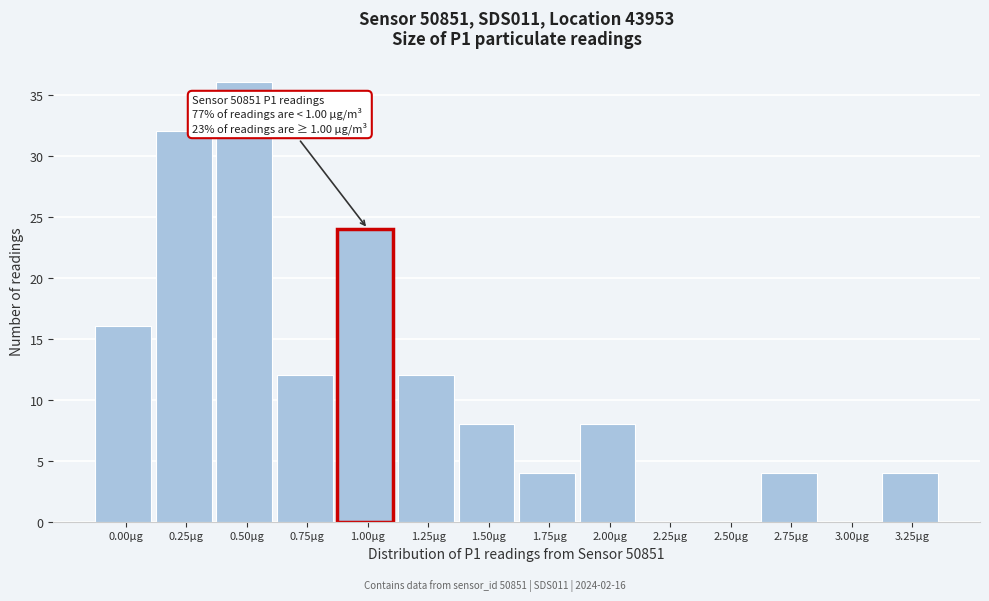

Reading left to right, extract all data points from this chart.

0.00µg=16	0.25µg=32	0.50µg=36	0.75µg=12	1.00µg=24	1.25µg=12	1.50µg=8	1.75µg=4	2.00µg=8	2.25µg=0	2.50µg=0	2.75µg=4	3.00µg=0	3.25µg=4